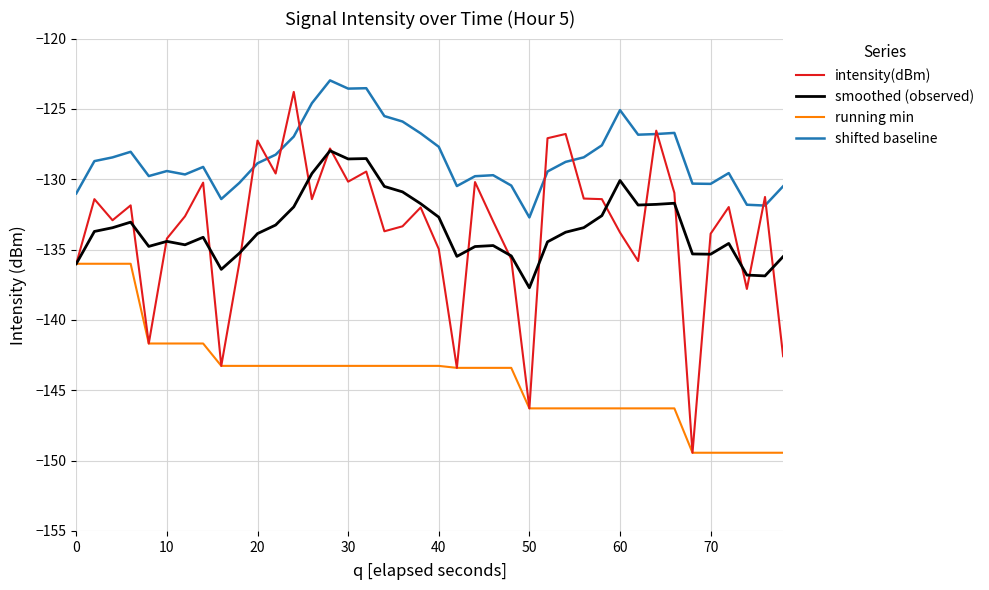

Which series has the largest total across all categories?

shifted baseline